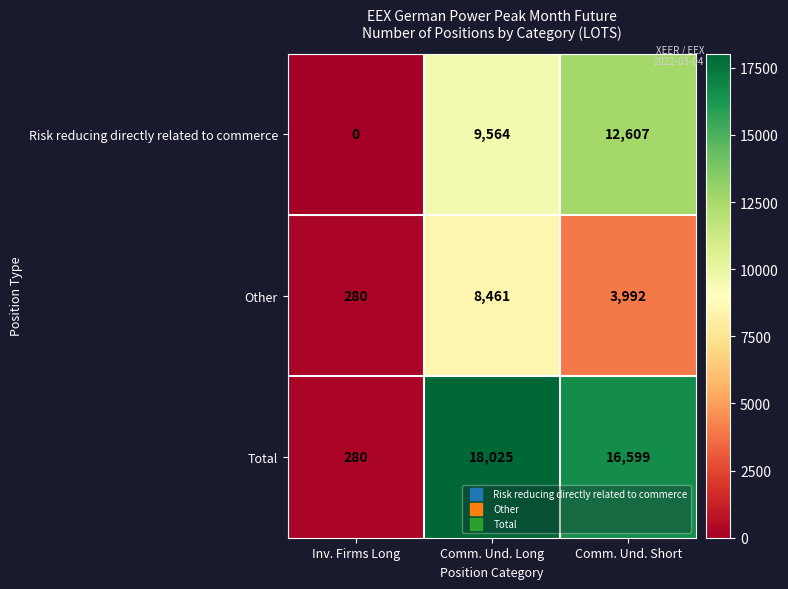

What is the difference between the Total values at Comm. Und. Long and Comm. Und. Short?

1426